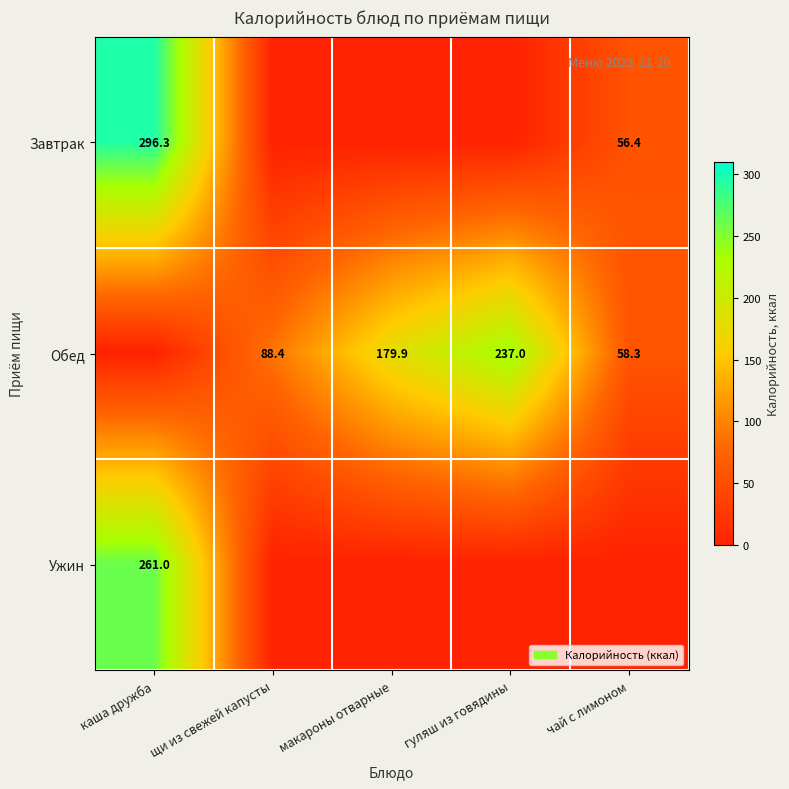

What is the difference between the Обед values at чай с лимоном and гуляш из говядины?

178.7